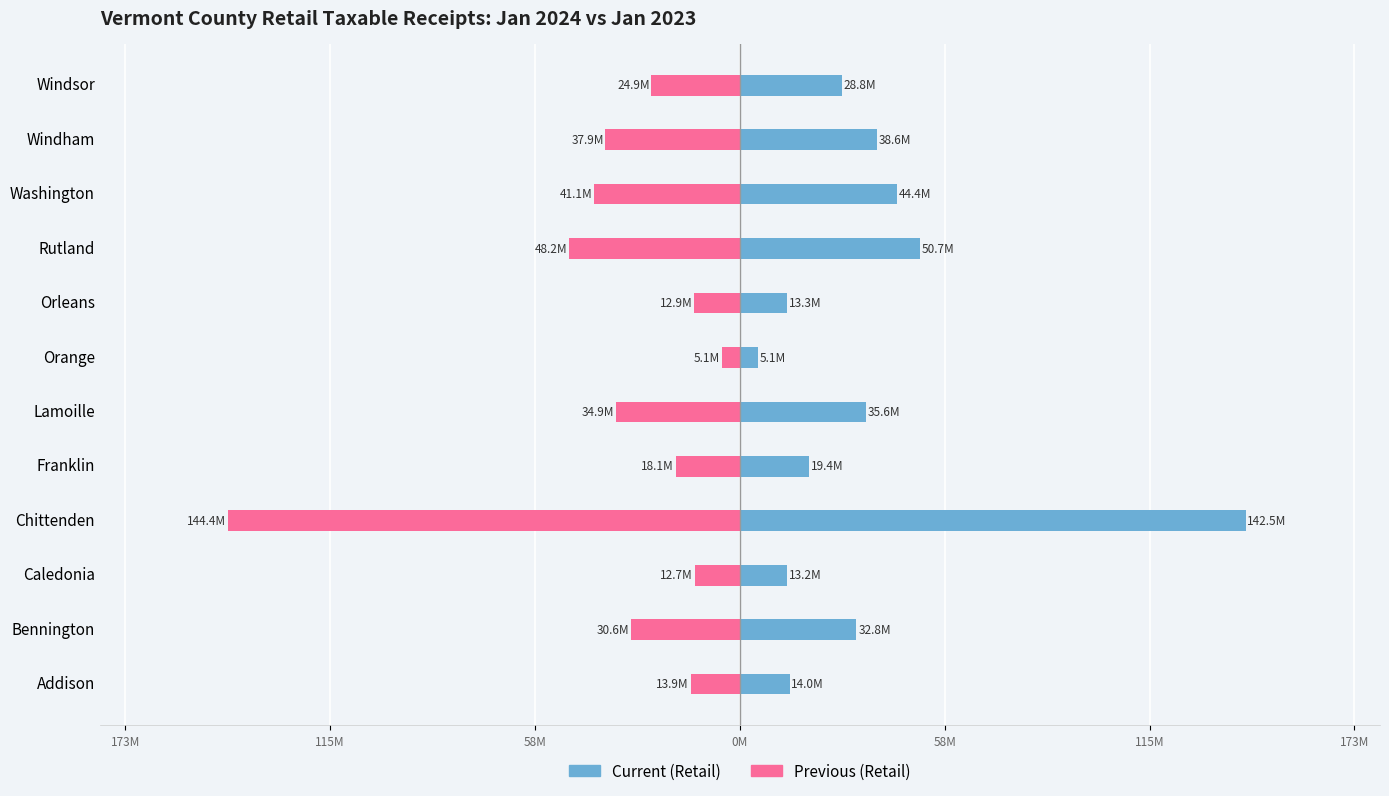

Which series has the largest total across all categories?

Current (Retail)